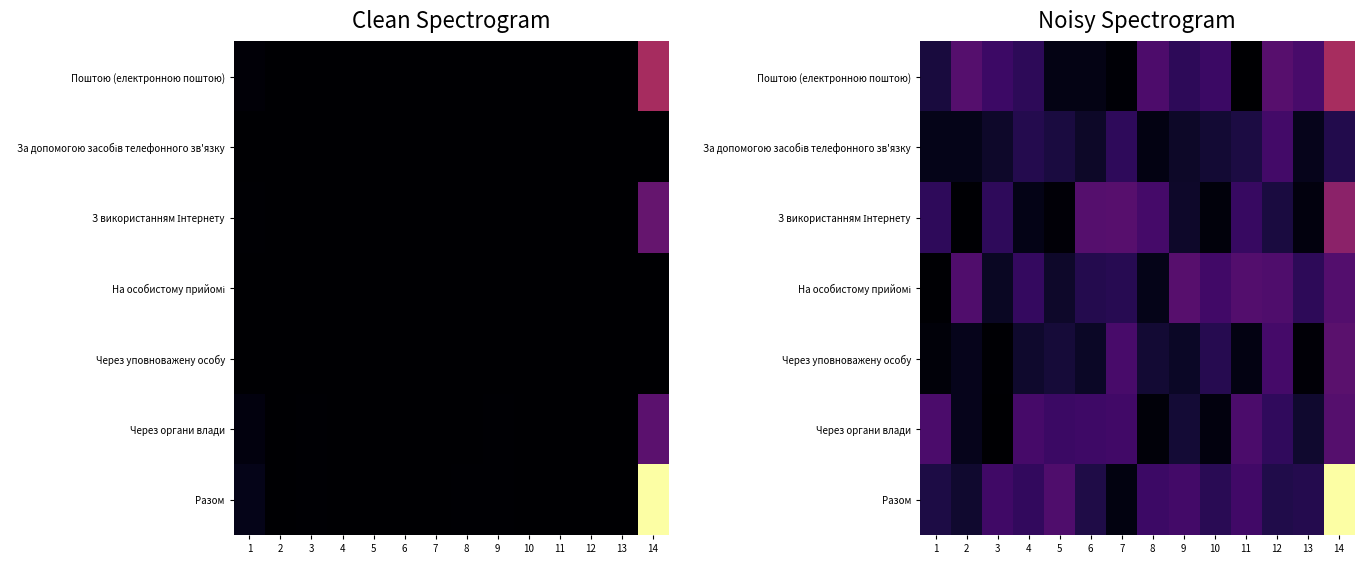

Which series has the largest total across all categories?

Разом